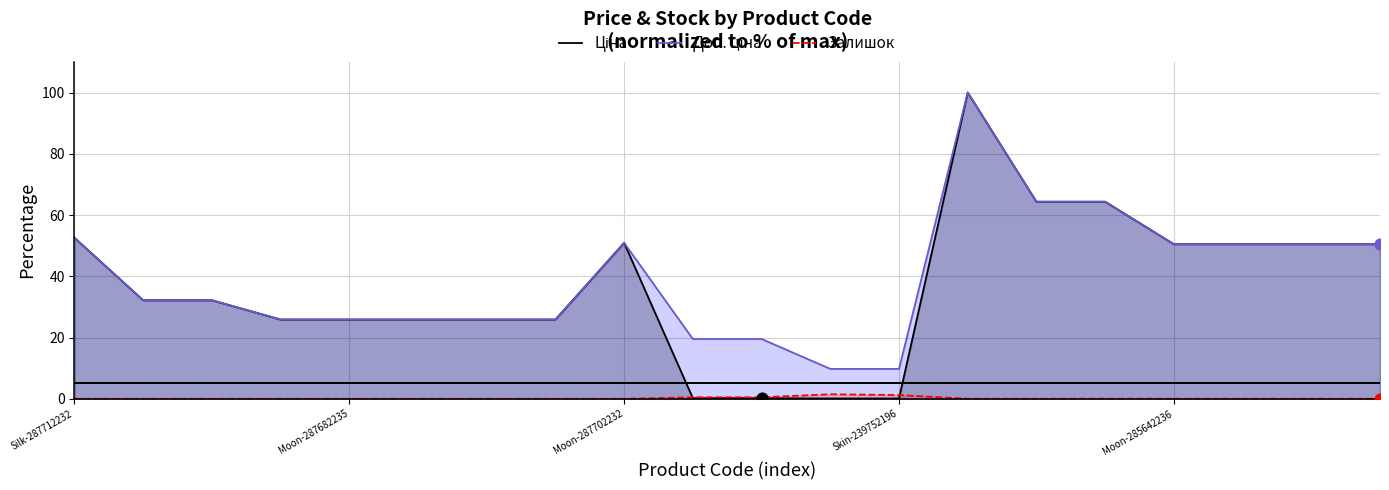

What are all the series names shown in the legend?

Ціна, Доп. ціна, Залишок